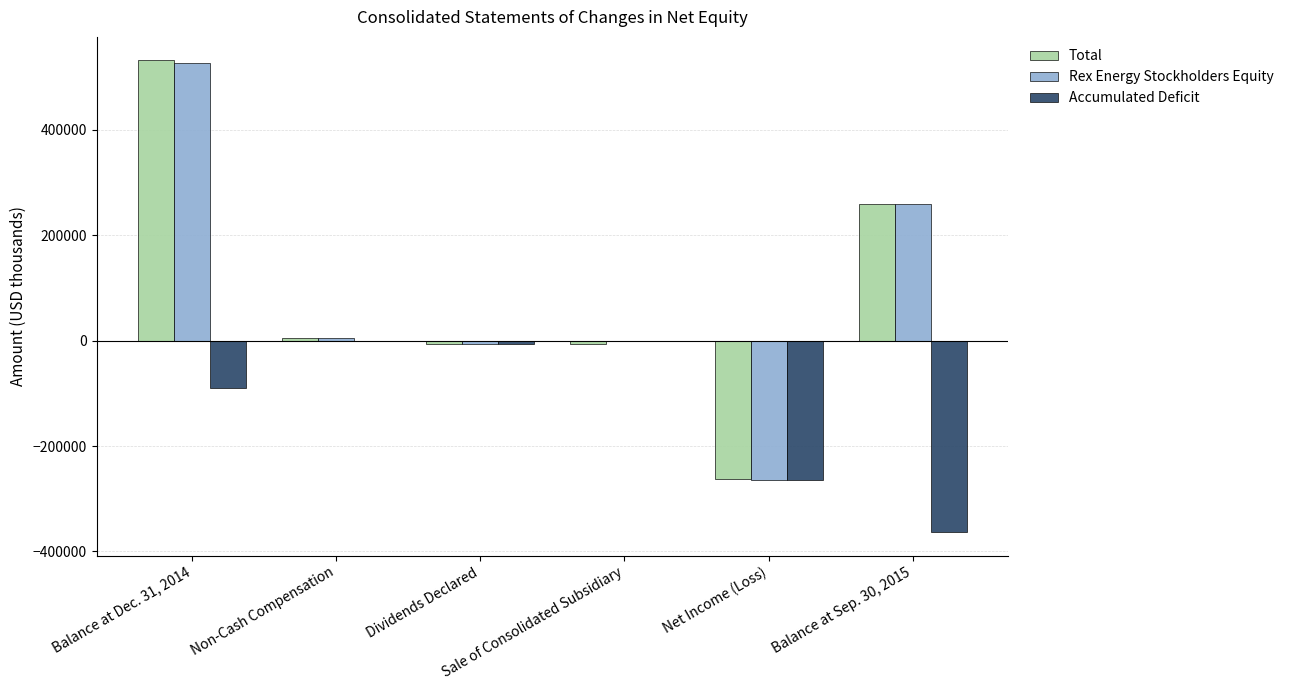

What is the sum of all Rex Energy Stockholders Equity values?

518130